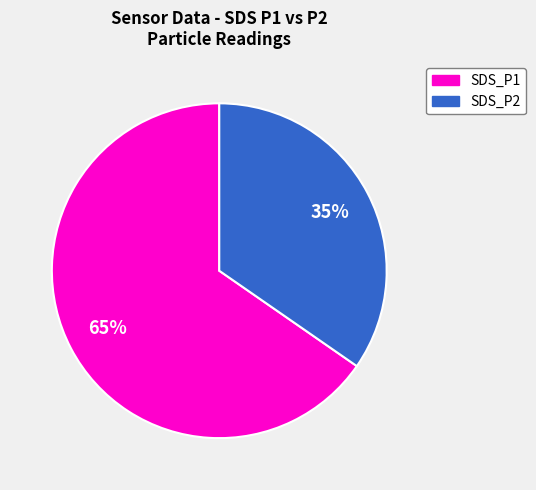

What is the majority slice?

SDS_P1